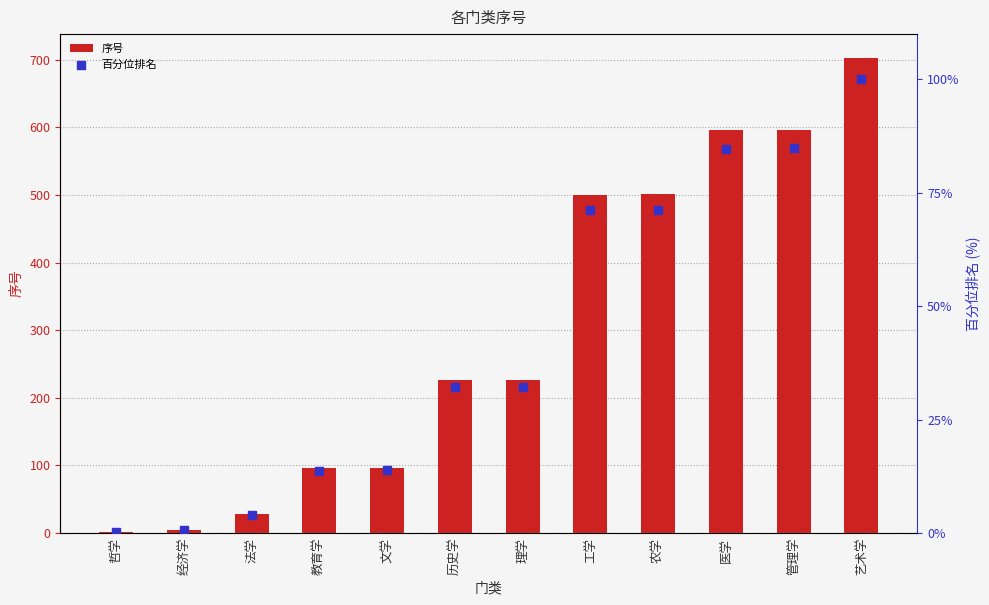

Which series has the largest Y range (max minus min)?

序号